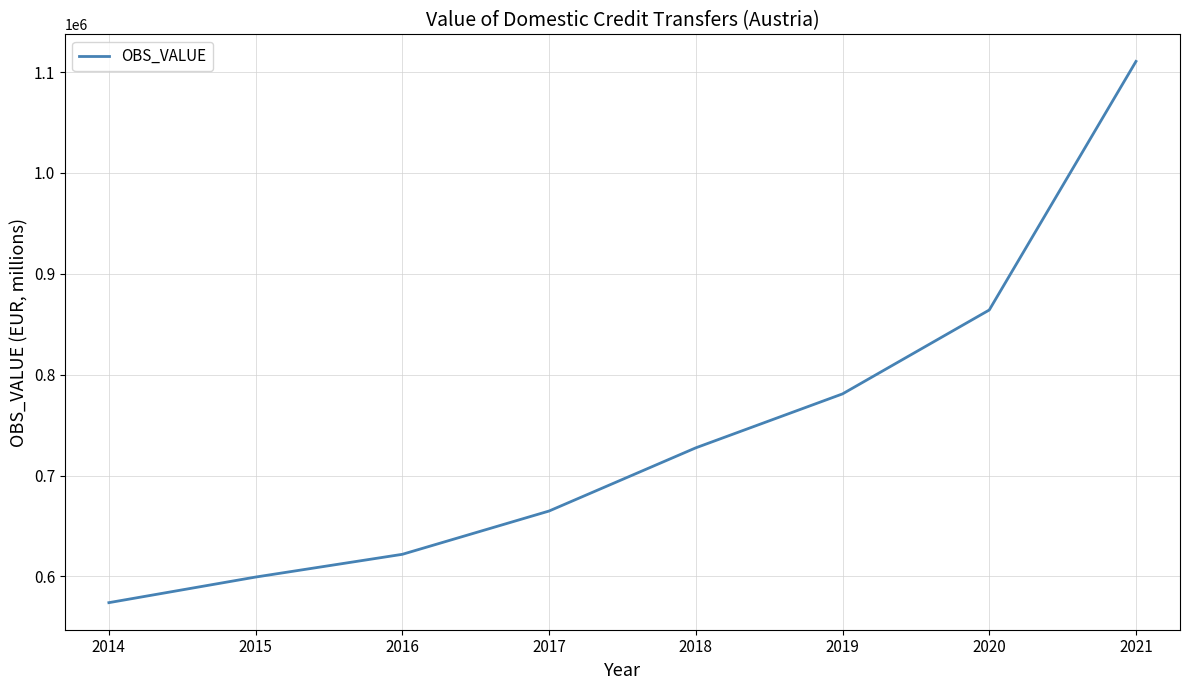

Which label corresponds to the largest value in the chart?

2021